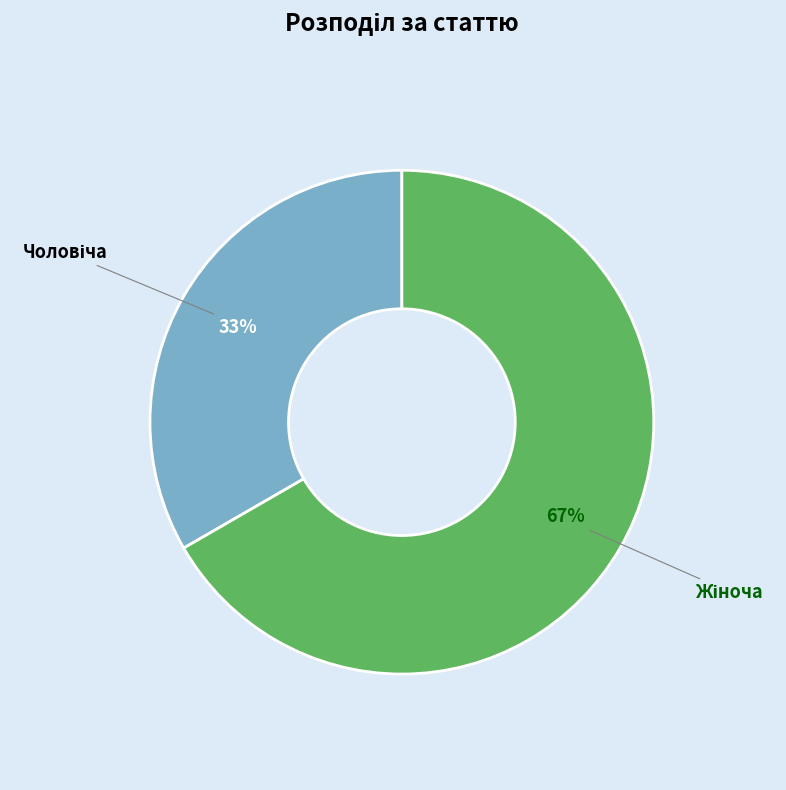

To the nearest percent, what percentage of the pie is Чоловіча?

33%